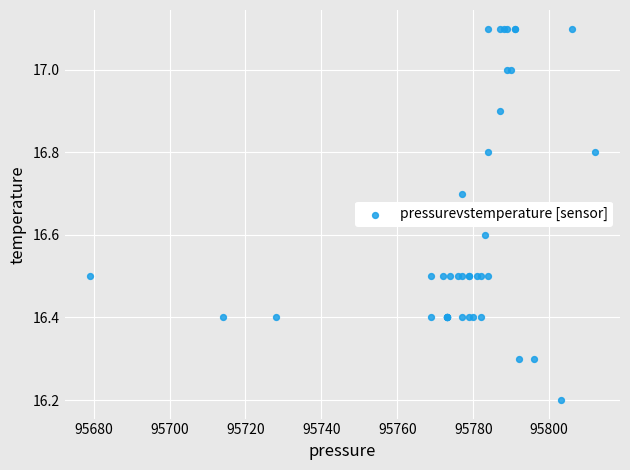

What Y value in the scatter plot is closest to 16?

16.2